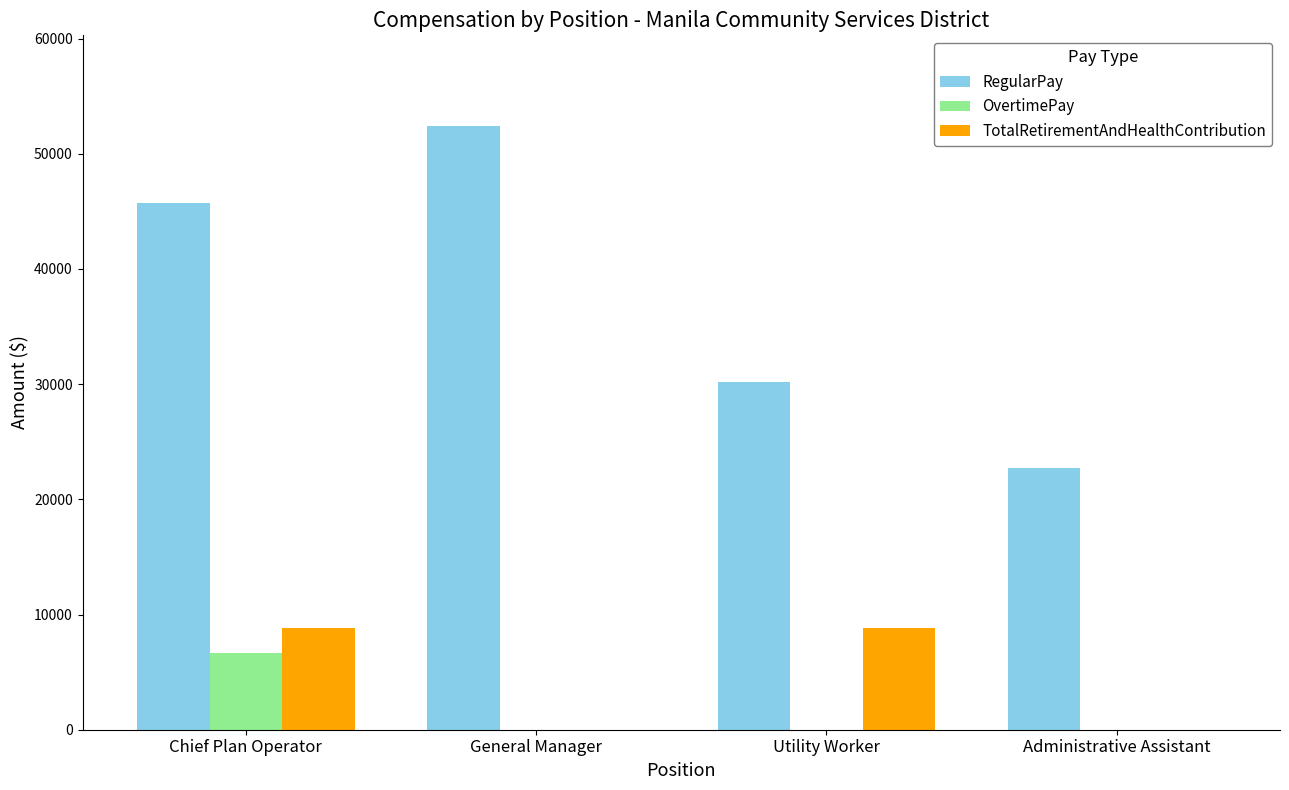

Where is RegularPay nearest to the value 37583?

Utility Worker